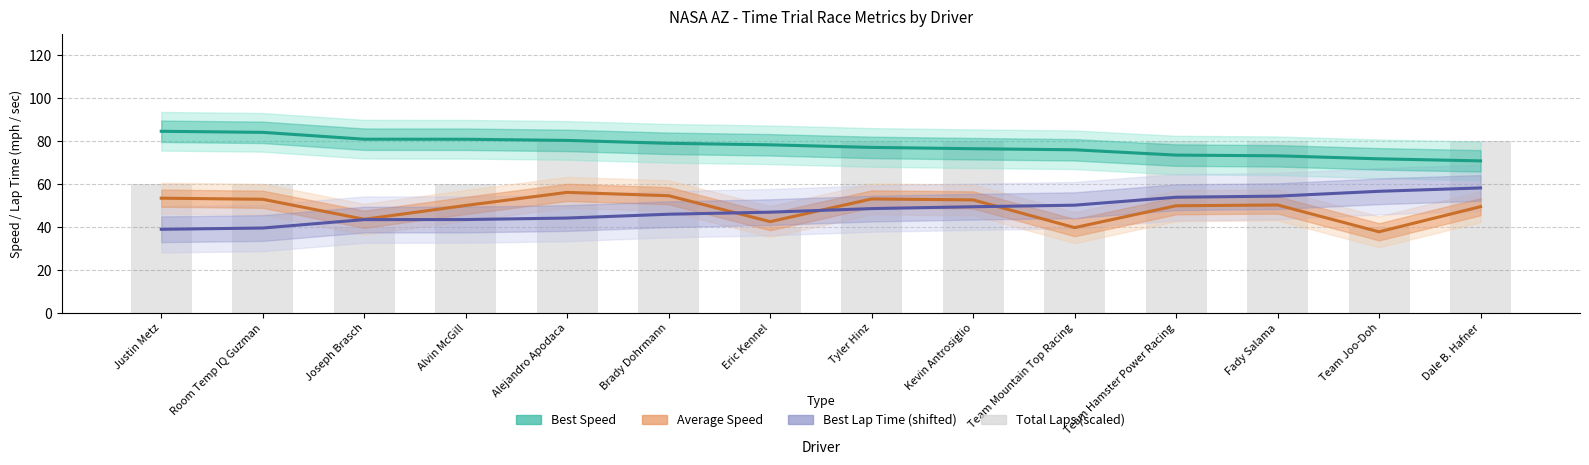

Reading right to left, list all the values displayed in this chart.

Best Speed: 70.7	71.7	73.1	73.4	75.9	76.4	77.0	78.2	78.9	80.3	80.8	80.8	84.0	84.5
Average Speed: 49.4	37.7	50.2	49.8	39.6	52.5	53.0	42.4	54.5	56.0	49.9	43.5	52.8	53.3
Best Lap Time (shifted): 58.1	56.5	54.3	53.8	50.1	49.3	48.5	46.8	45.9	44.1	43.4	43.3	39.4	38.8
Total Laps (scaled): 80.0	40.0	80.0	80.0	40.0	80.0	80.0	40.0	80.0	80.0	60.0	40.0	60.0	60.0